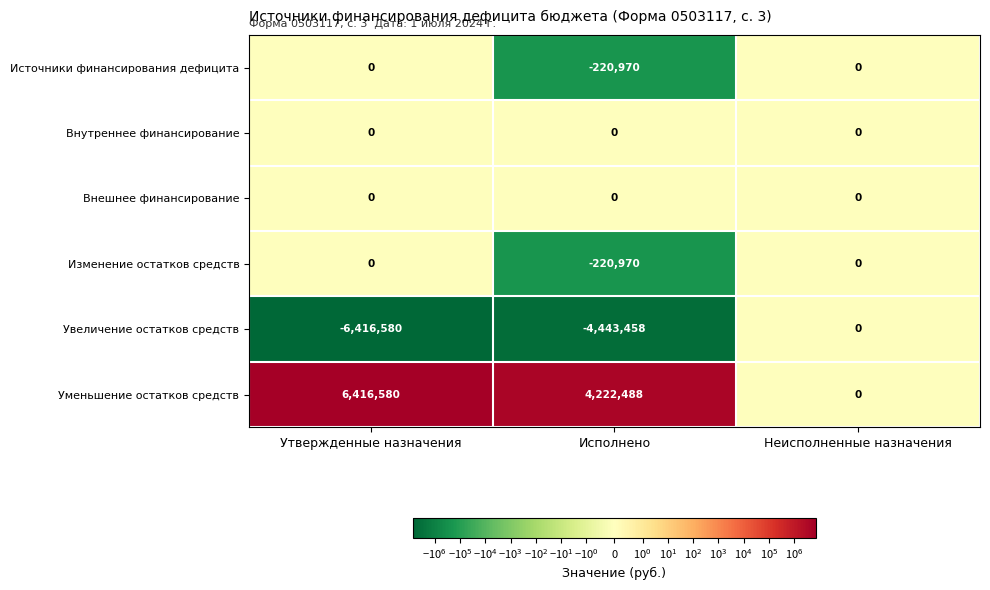

The value of Увеличение остатков средств at Исполнено is -2156116. True or false?

False